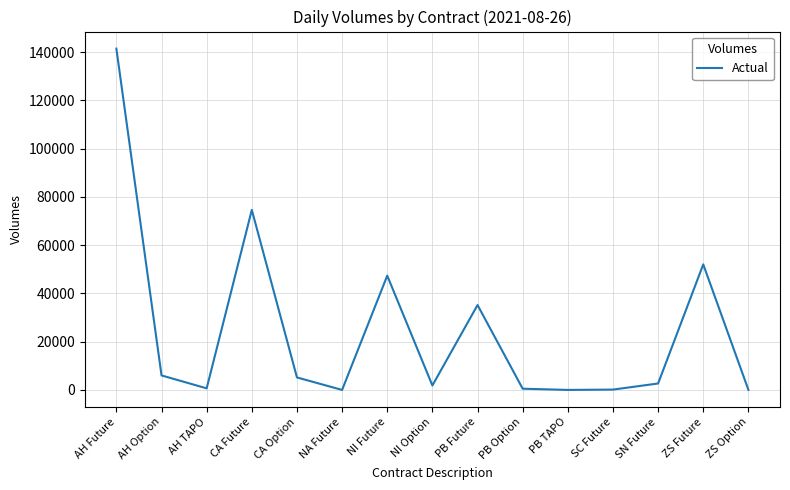

At which label is the value closest to 70748?

CA Future